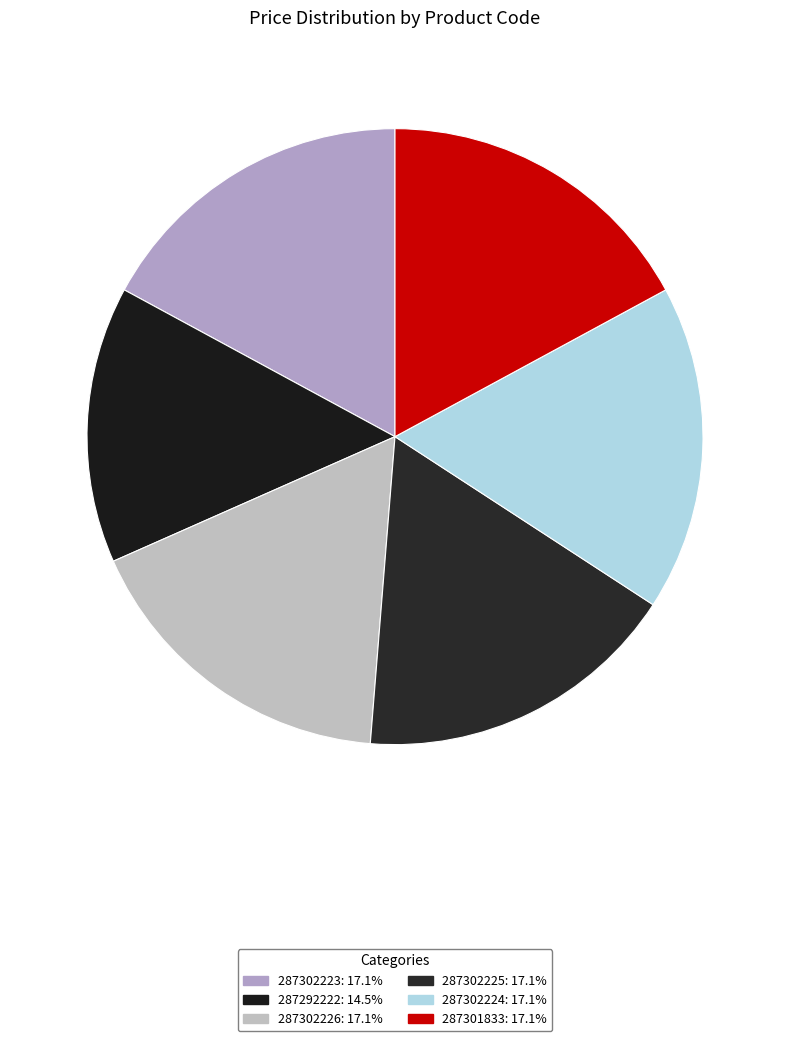

Does any single category account for the majority?

No